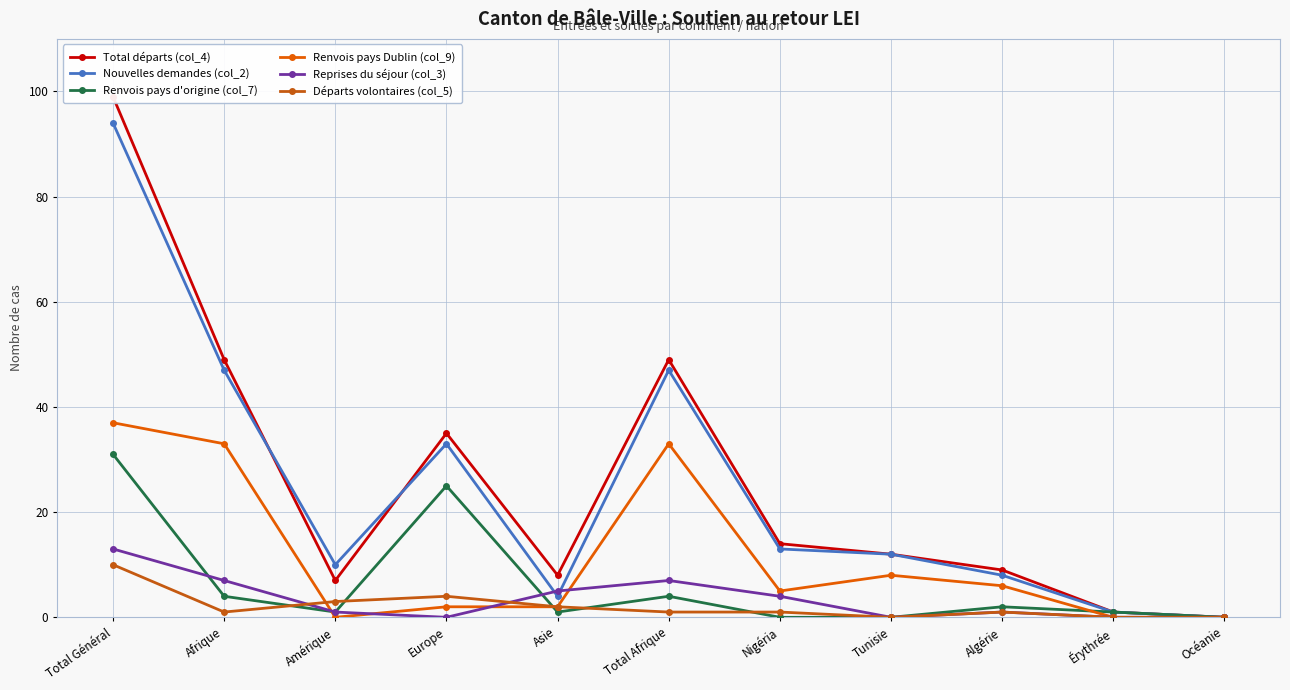

At which category does Reprises du séjour (col_3) reach its first local valley?

Europe